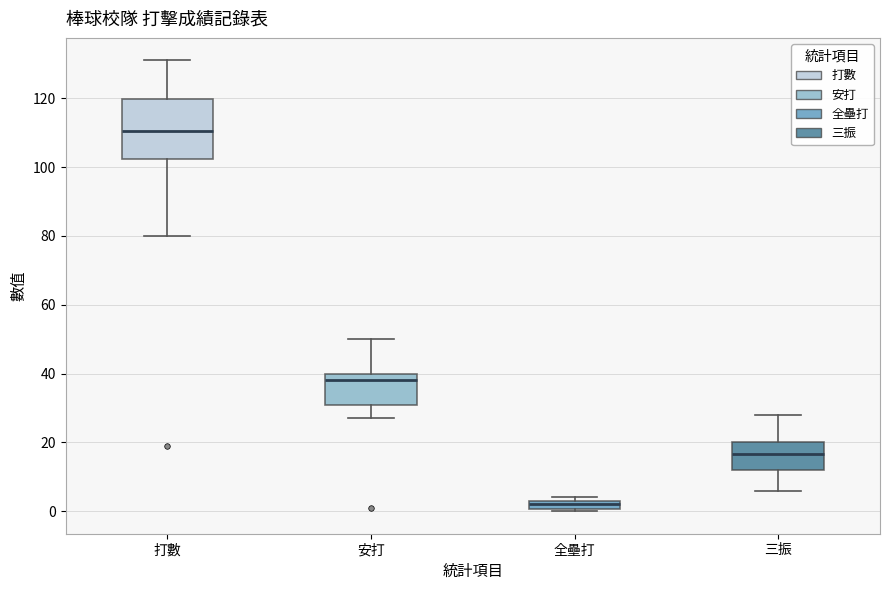

Which box's median line is the highest?

打數